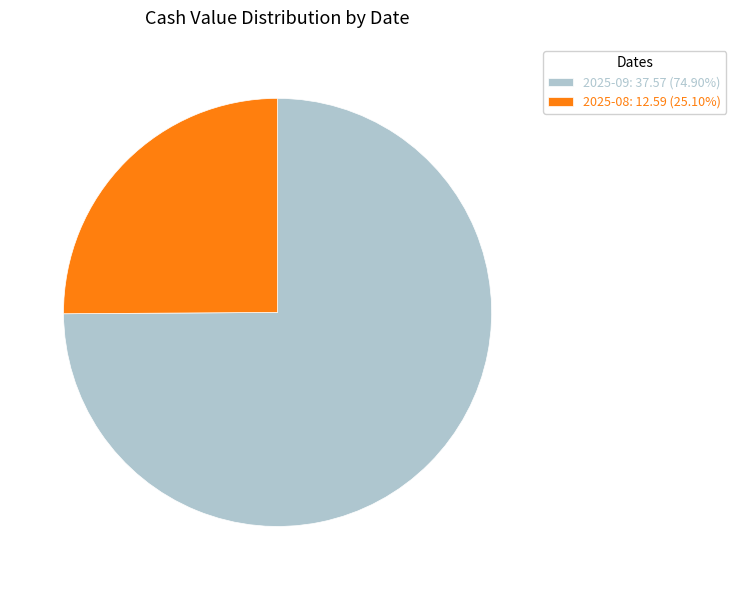

Combined, do 2025-09: 37.57 (74.90%) and 2025-08: 12.59 (25.10%) account for over 50%?

Yes